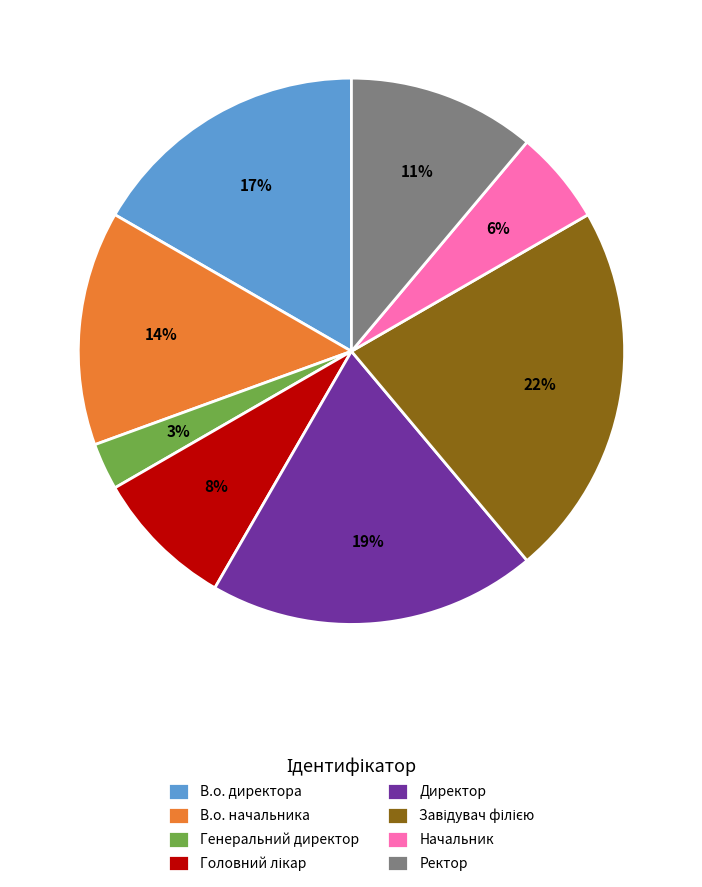

What percentage is the Ректор slice, to the nearest percent?

11%